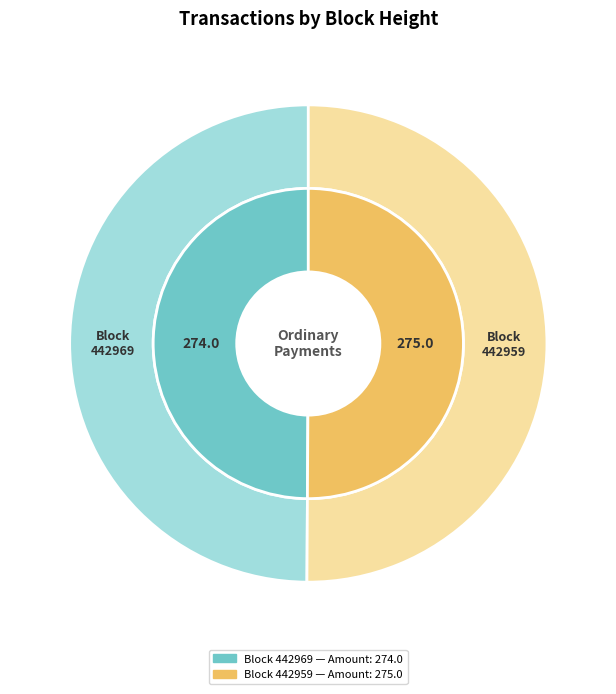

What is the smallest slice in the pie chart?

442969